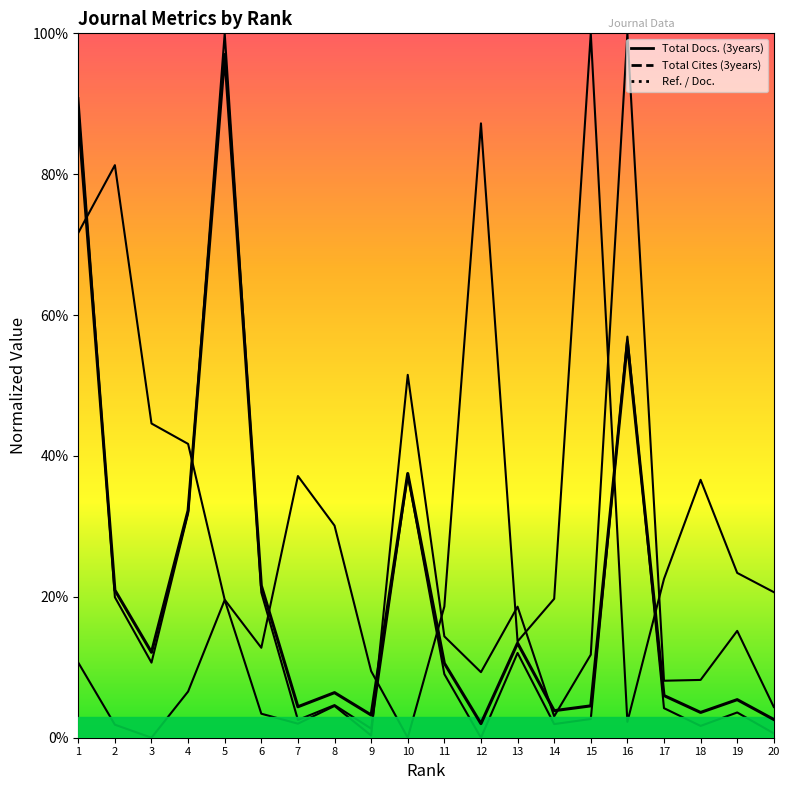

True or false: Total Docs. (3years) has a value of 9.3 at 12.

True